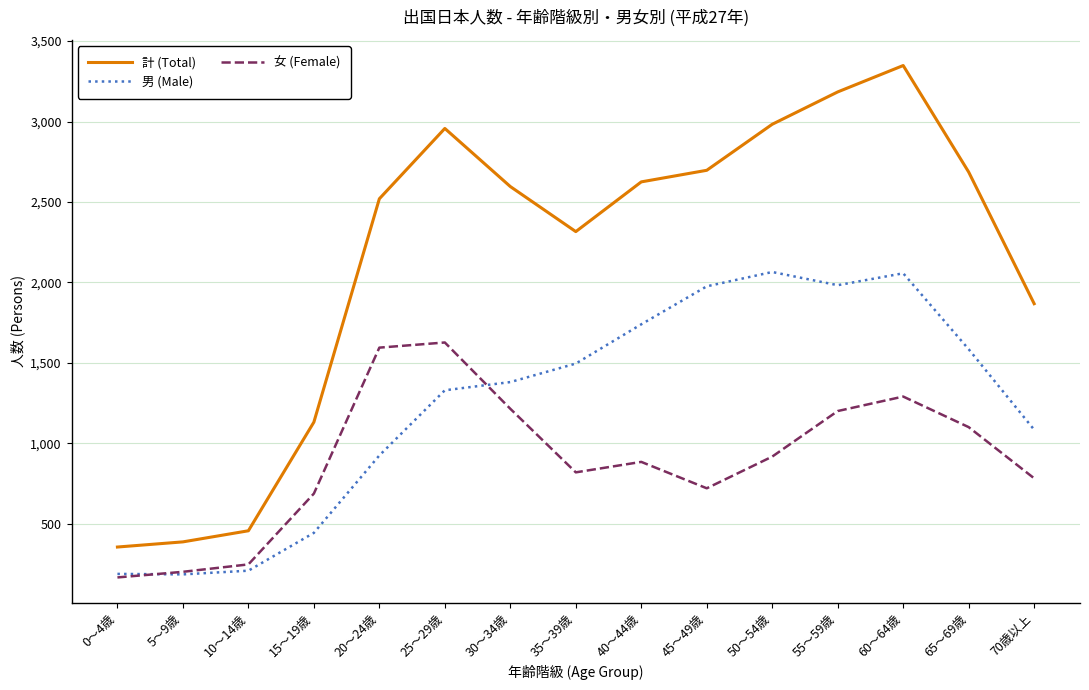

The value of 女 (Female) at 0～4歳 is 167. True or false?

True